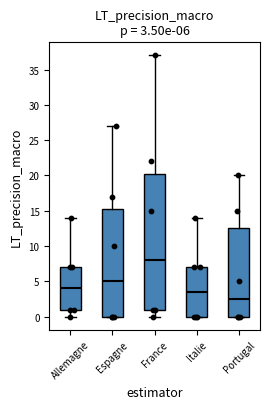

Which box is the tallest, from its lower edge to its upper edge?

France